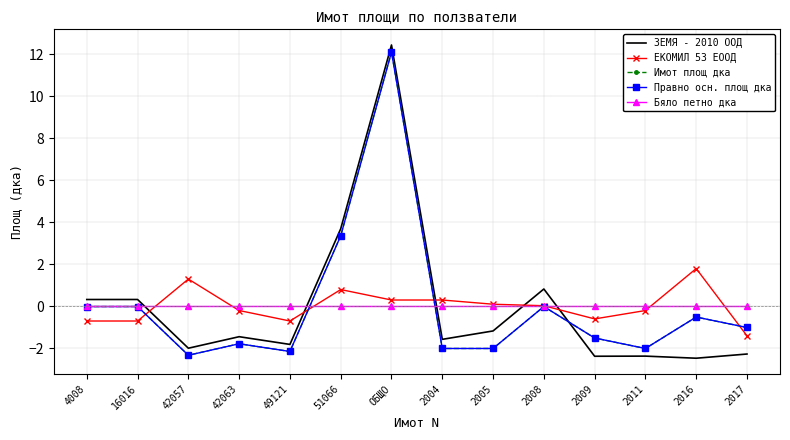

At which category does Правно осн. площ дка reach its first local peak?

16016